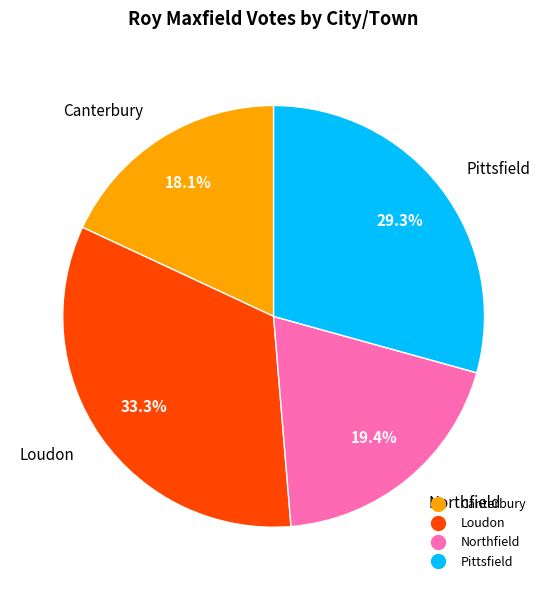

Does Northfield represent more than half of the total?

No